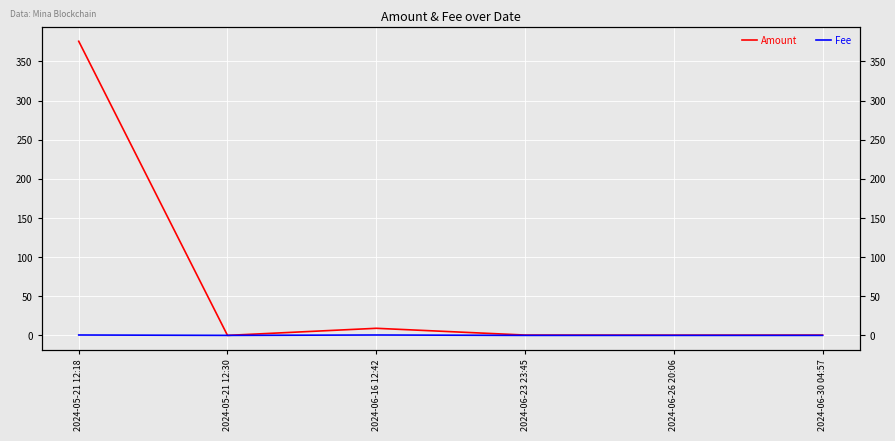

Which series has the largest range (max minus min)?

Amount